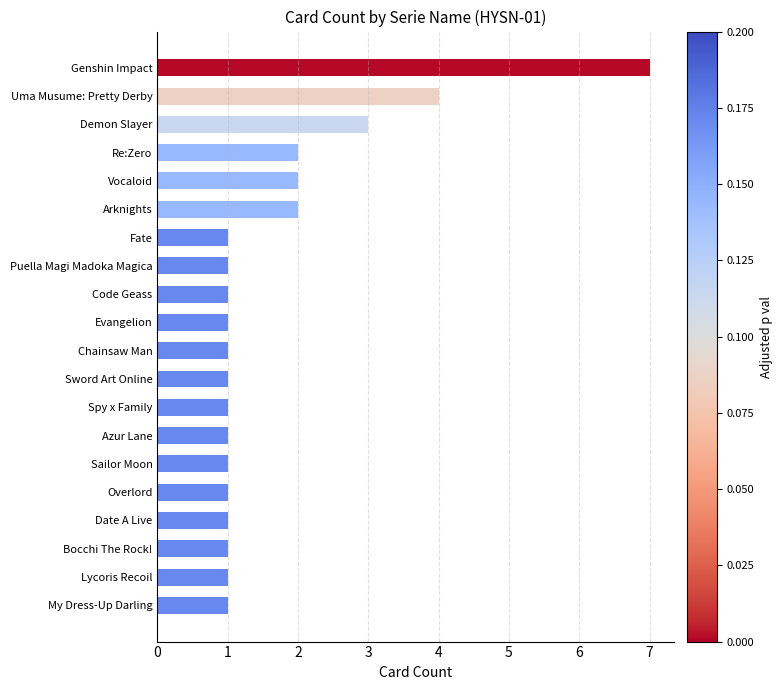

Count the number of data series in this chart.

1